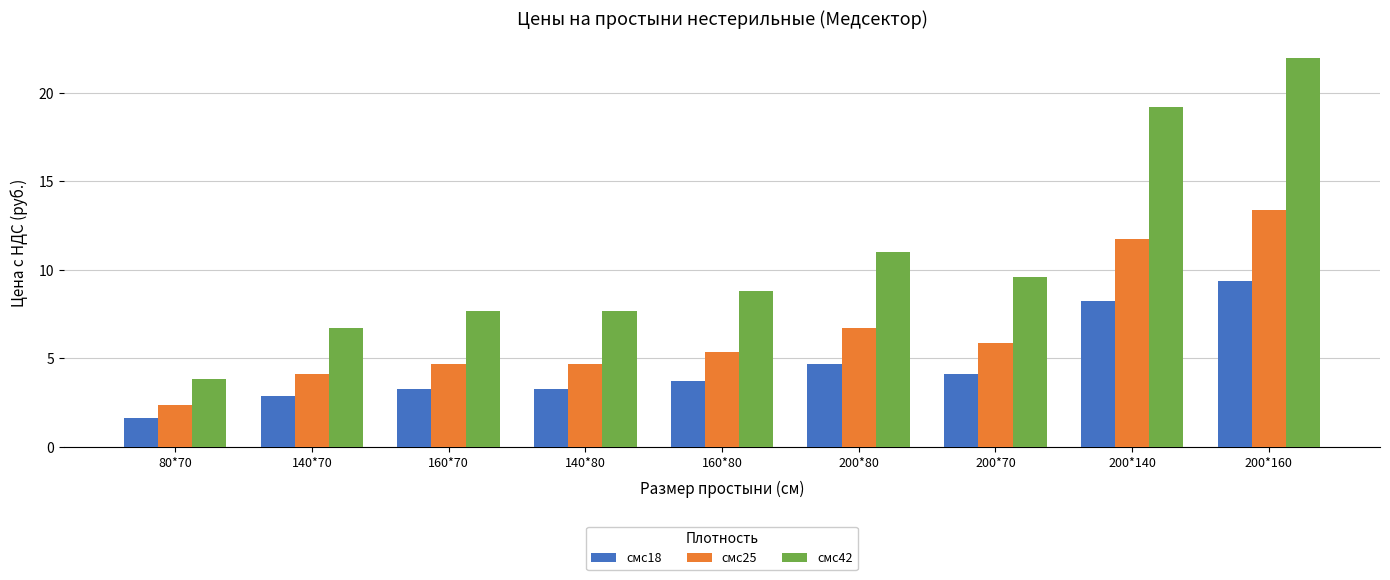

At which label is смс25 closest to 7?

200*80